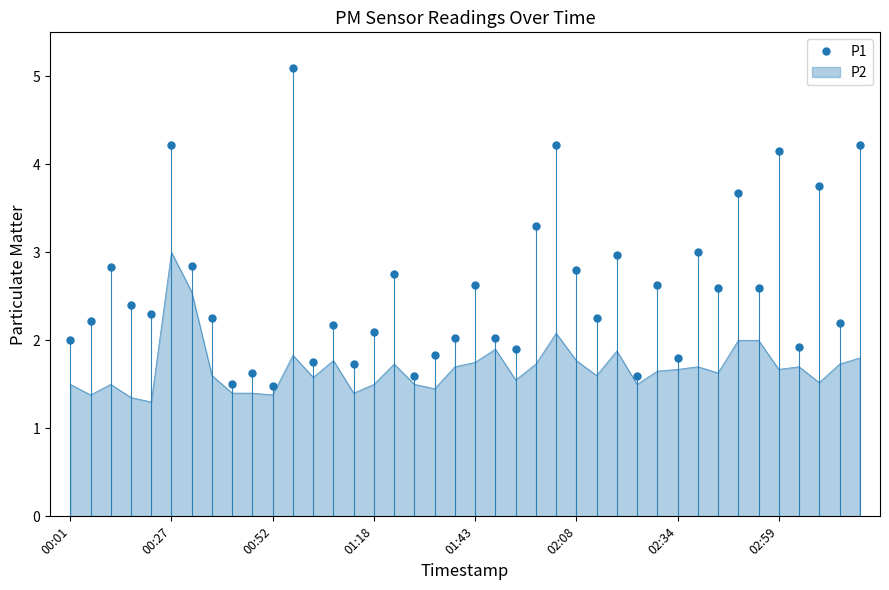

Which series has the largest total across all categories?

P1